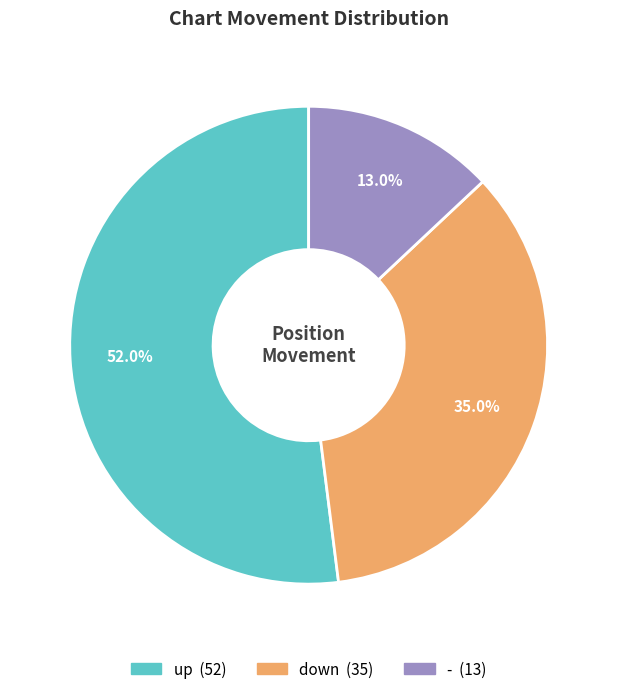

The - slice represents 13% of the pie. True or false?

True